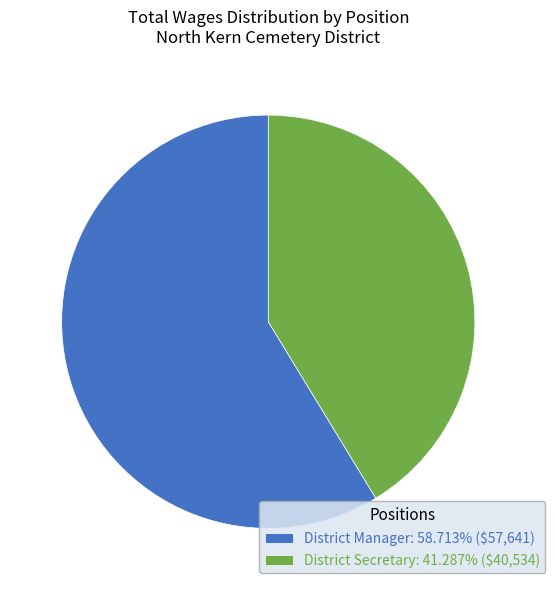

Which category has the biggest portion of the pie?

District Manager